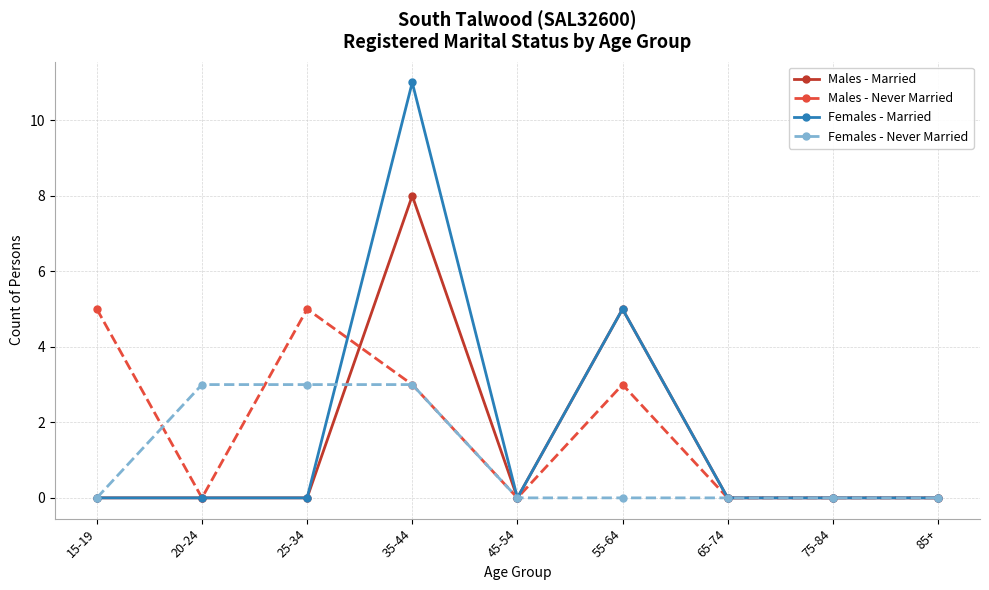

What is the average value of the Females - Married series?

2